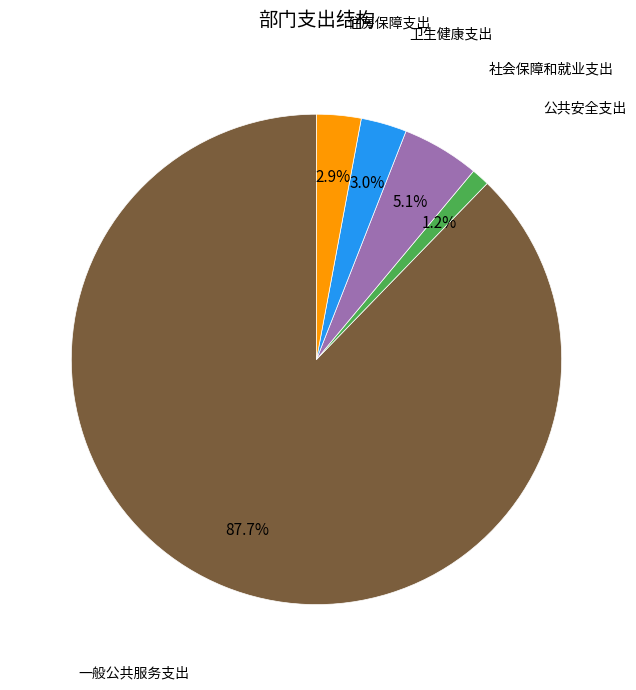

Combined, what portion of the pie is 卫生健康支出 and 住房保障支出?

5.9%